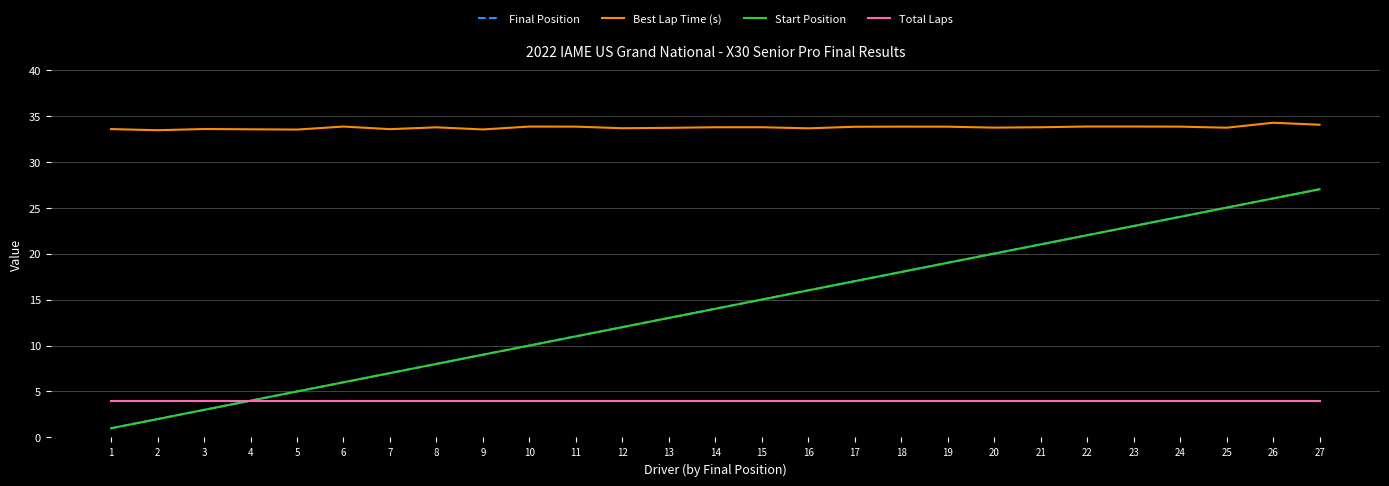

Which series has the largest total across all categories?

Best Lap Time (s)